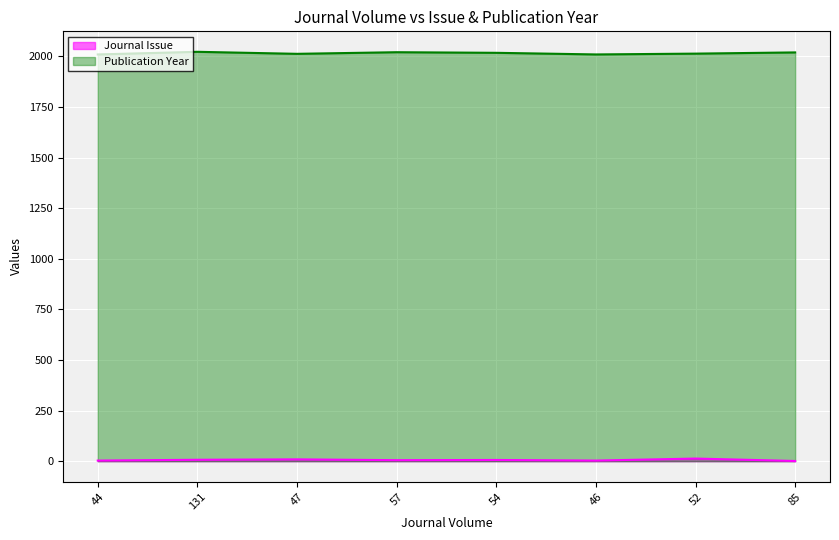

What position from the left is 85?

8